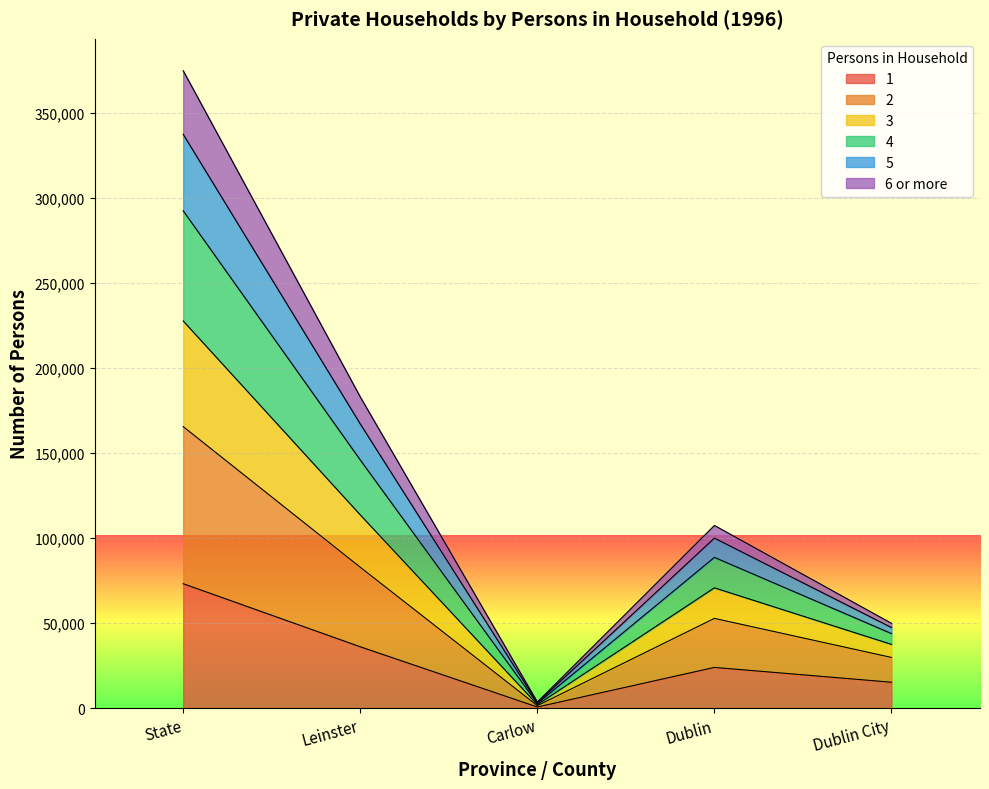

At which label does 1 reach its minimum?

Carlow